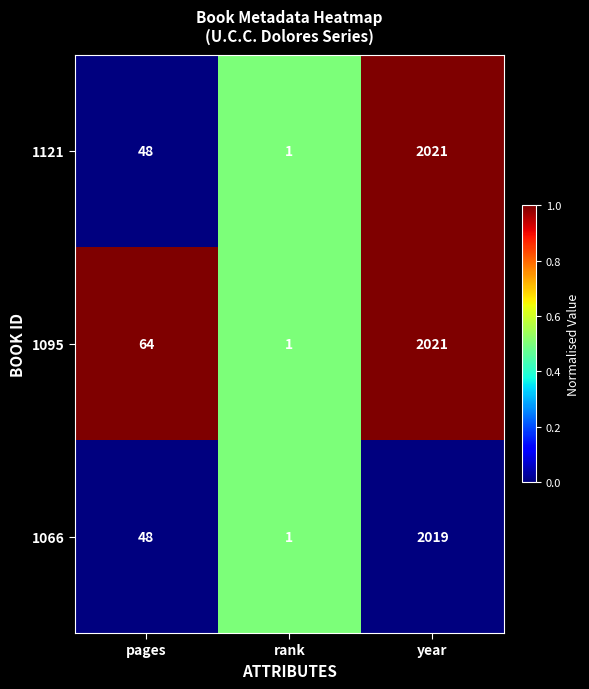

Read the 1121 value at pages, to the nearest 10.

50